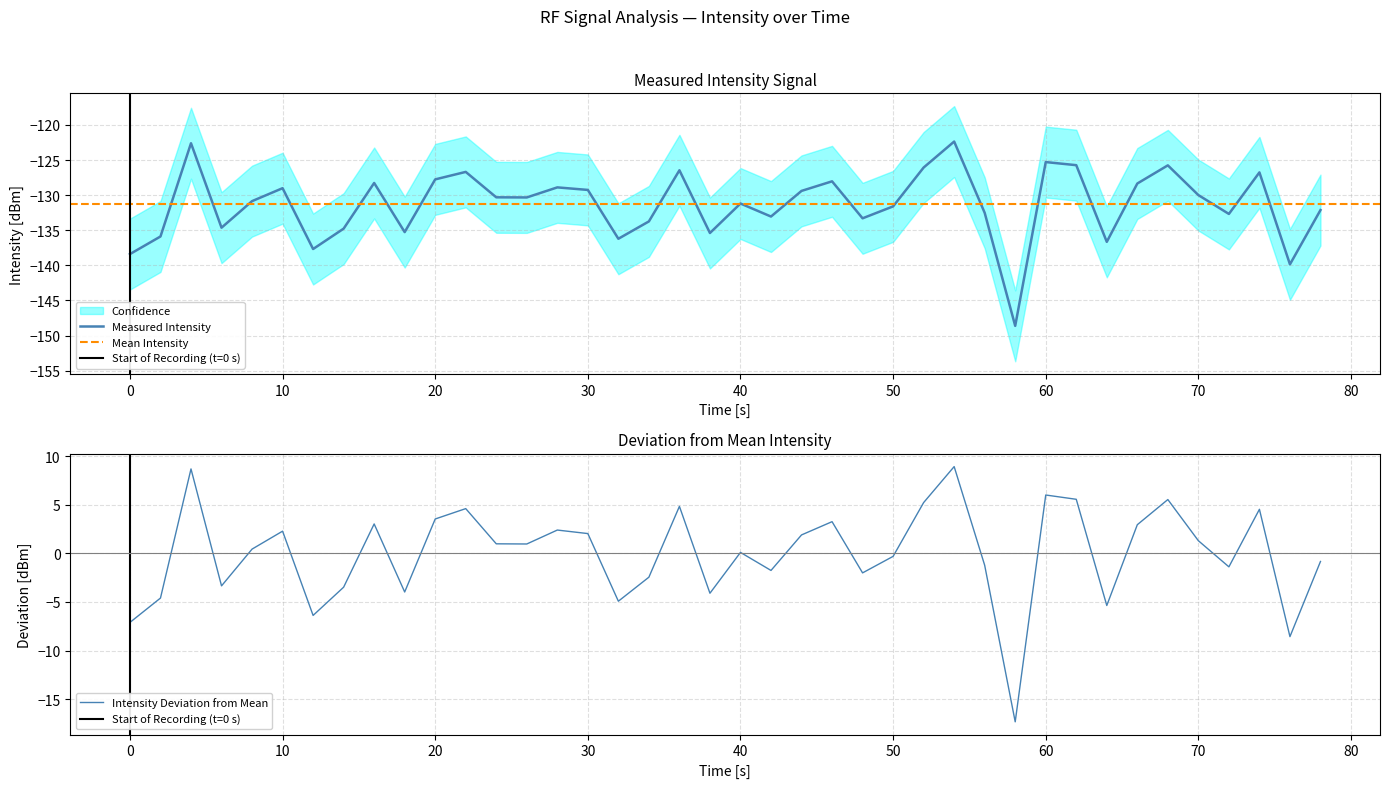

Is it true that Intensity Deviation from Mean equals 5.1 at 20?

False